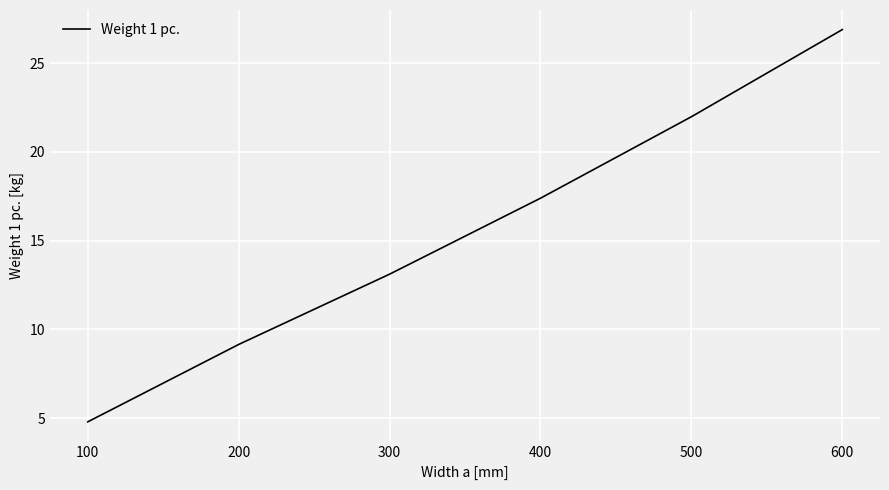

The chart shows a value of 17.4 at 400. True or false?

True